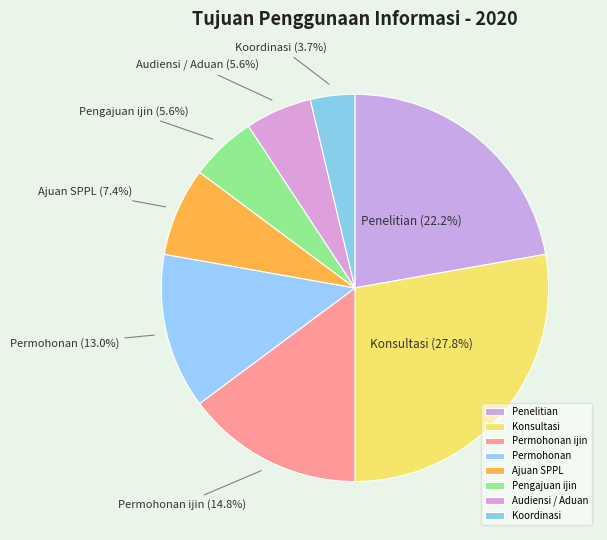

Which category has the biggest portion of the pie?

Konsultasi